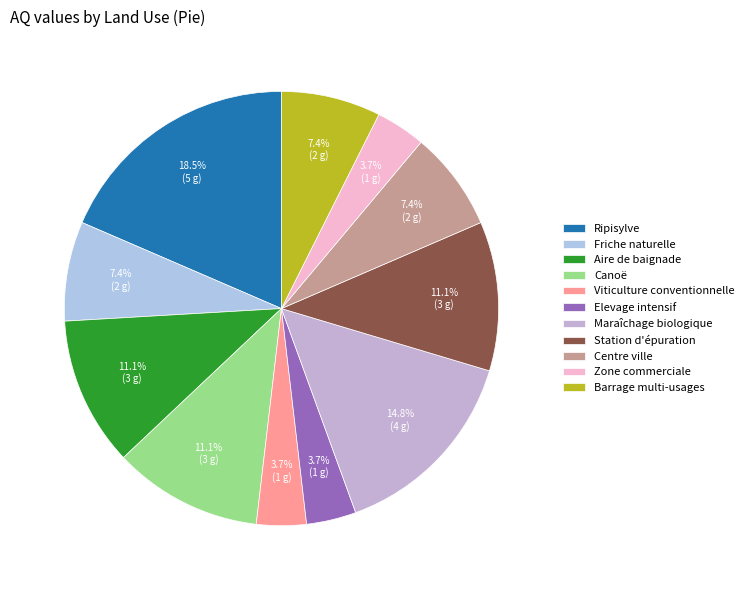

Does any single category account for the majority?

No